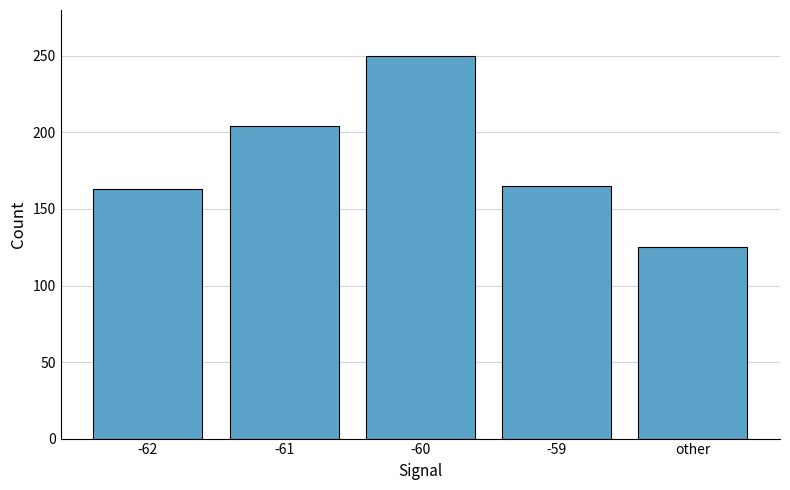

How many bars are there in total?

5